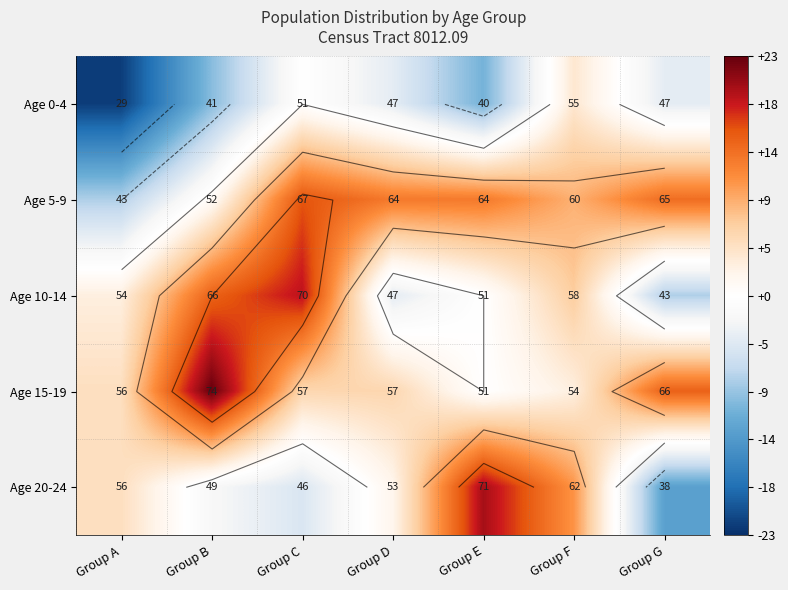

Where is Age 15-19 nearest to the value 11?

Group G